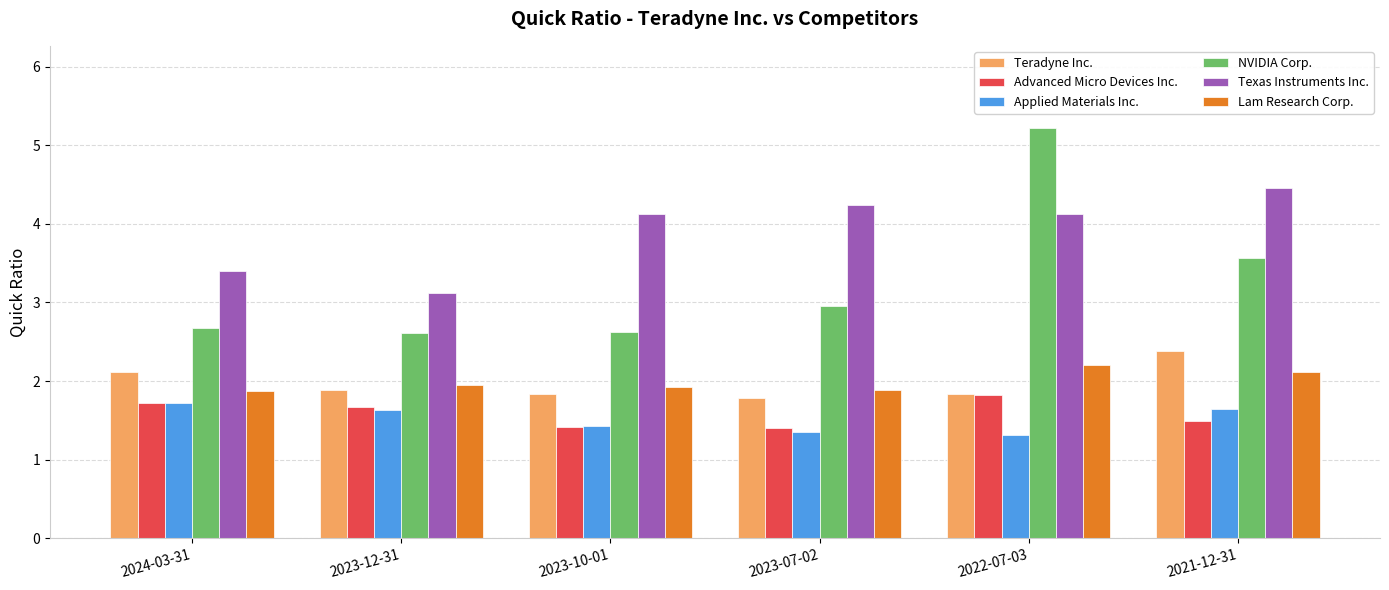

What position from the right is 2021-12-31?

1